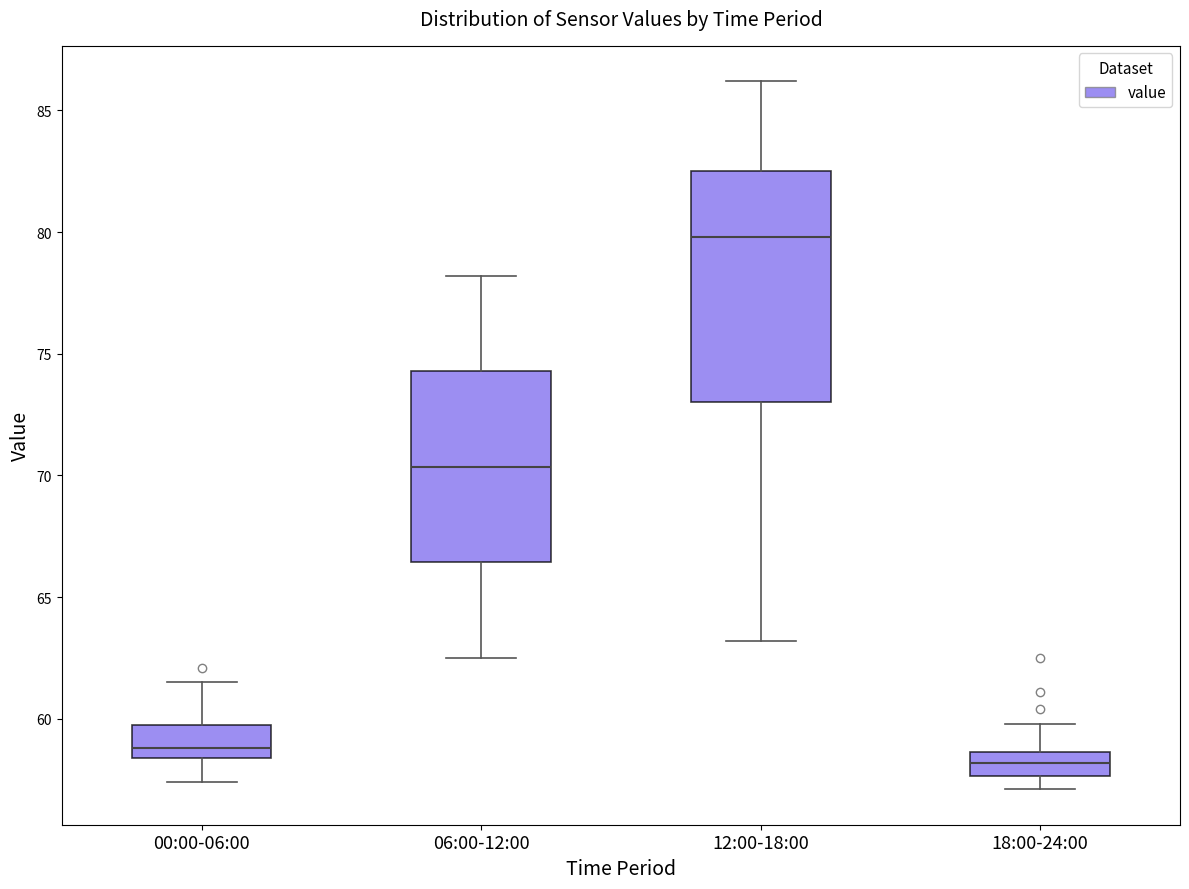

Reading left to right, read every box against the y-axis: the position of its median line, the range the box covers, and the ends of its whiskers. The values are not printed on the chart, so give them approximately, as read against the axis.

00:00-06:00: median 59.0, box 58.5 to 59.5, whiskers 57.5 to 61.5
06:00-12:00: median 70.5, box 66.5 to 74.5, whiskers 62.5 to 78.0
12:00-18:00: median 80.0, box 73.0 to 82.5, whiskers 63.0 to 86.0
18:00-24:00: median 58.0, box 57.5 to 58.5, whiskers 57.0 to 60.0